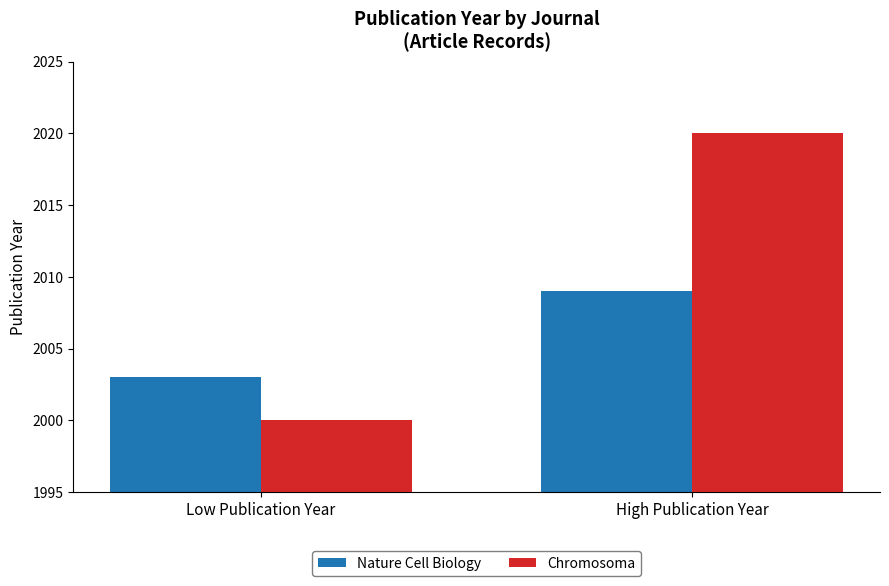

Is it true that Chromosoma equals 1057 at Low Publication Year?

False